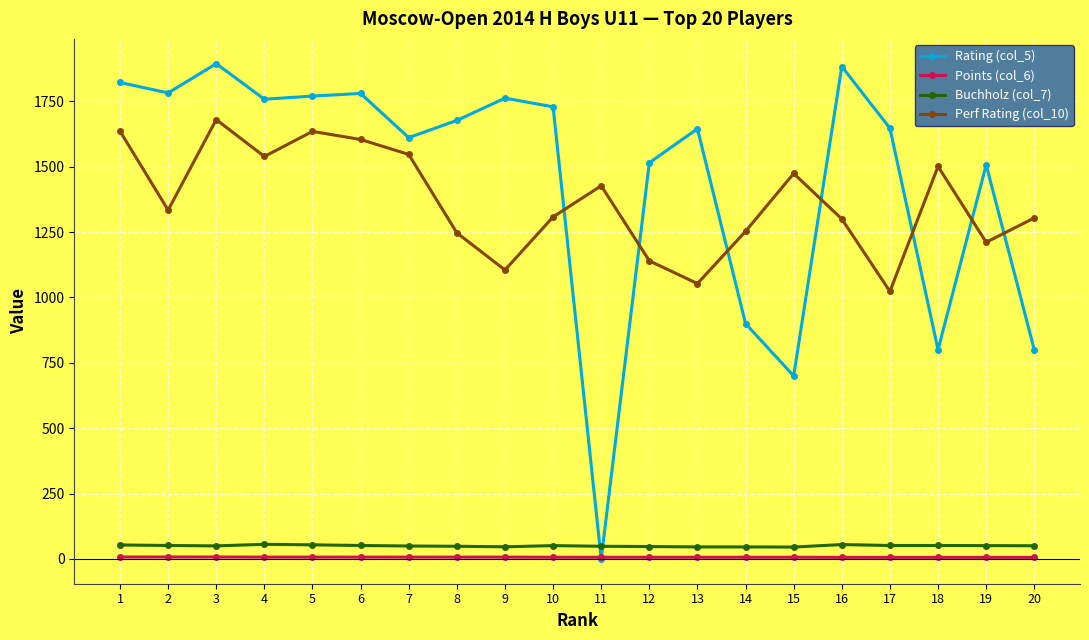

Count the number of categories in the chart.

20